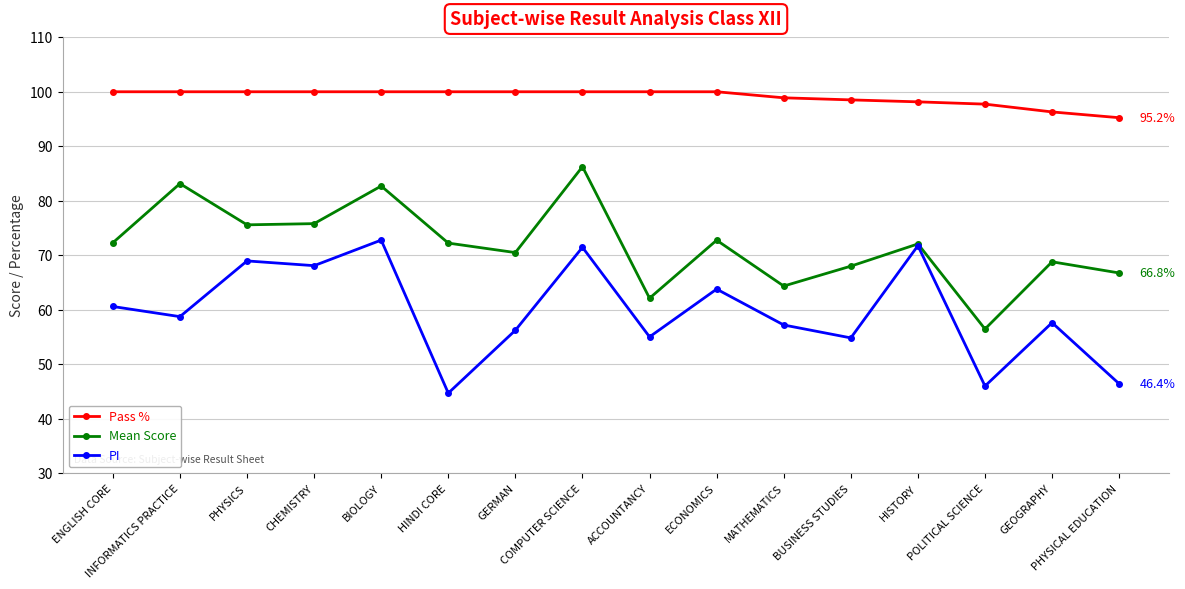

Rank the series by their average value, from lowest to highest.

PI, Mean Score, Pass %